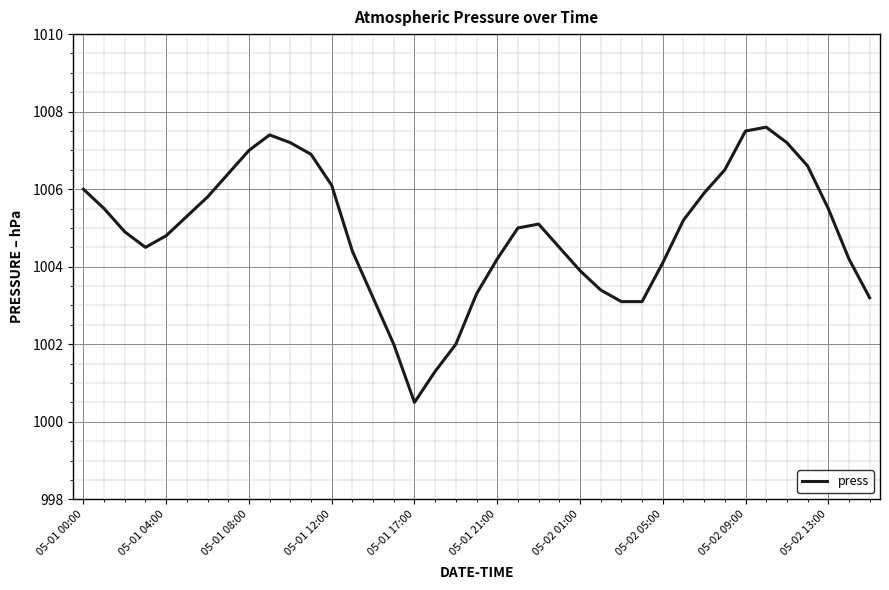

What is the smallest value displayed?

1000.5